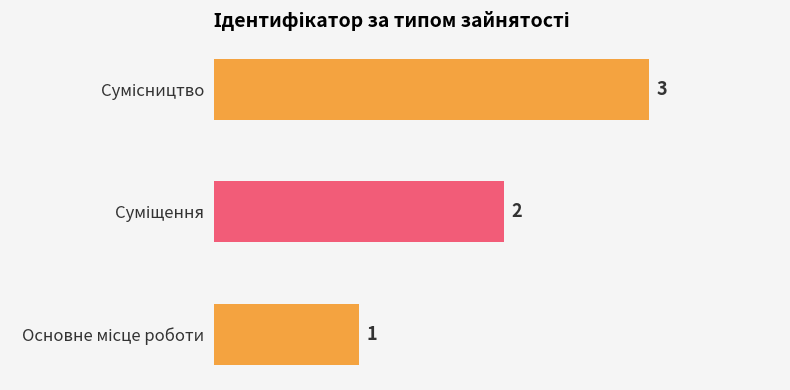

Count the values in the range 1 to 3.

3